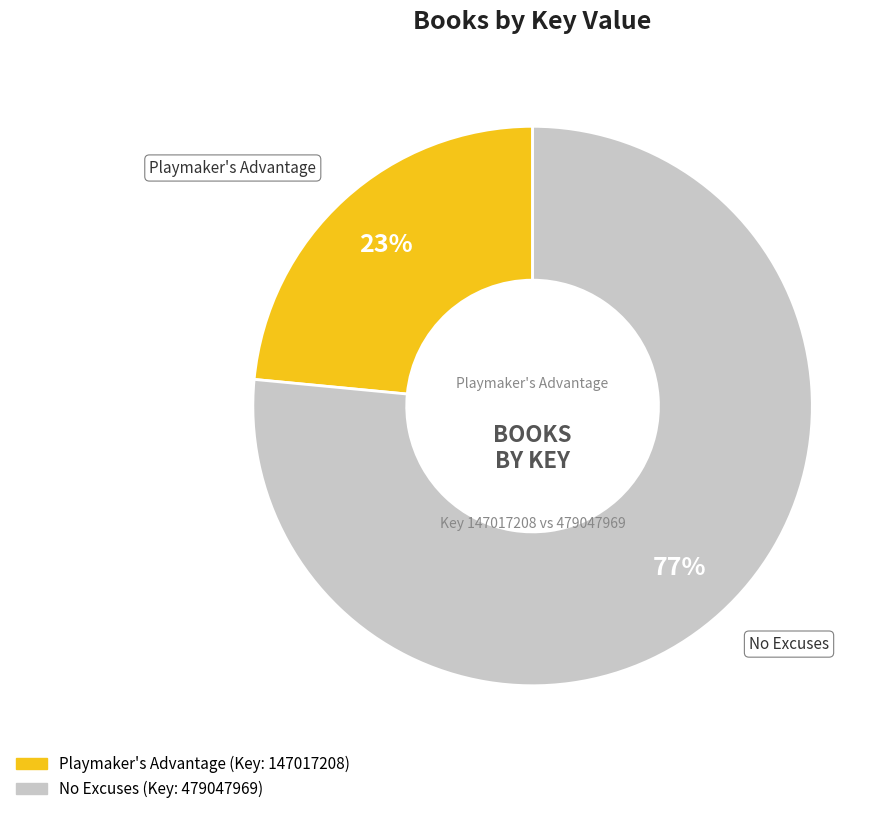

How many segments does this pie chart have?

2